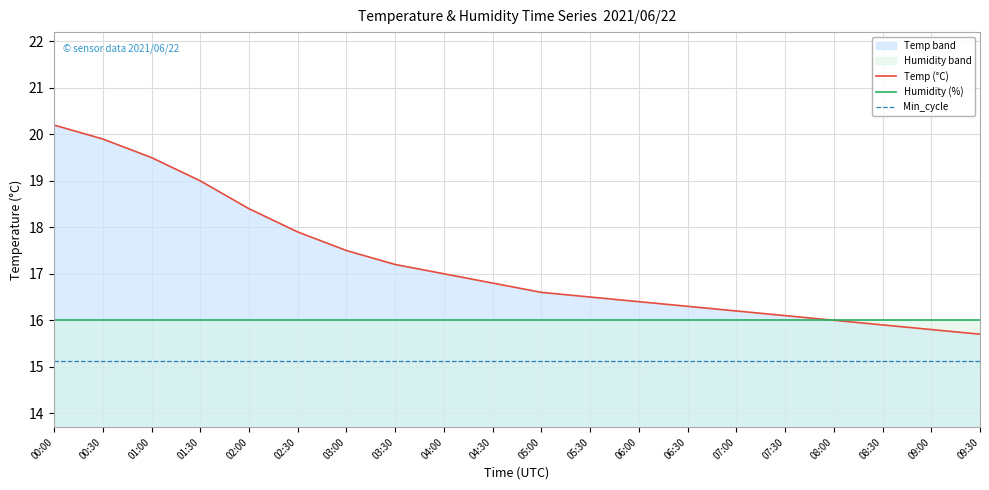

Which series has the largest range (max minus min)?

Temp (°C)